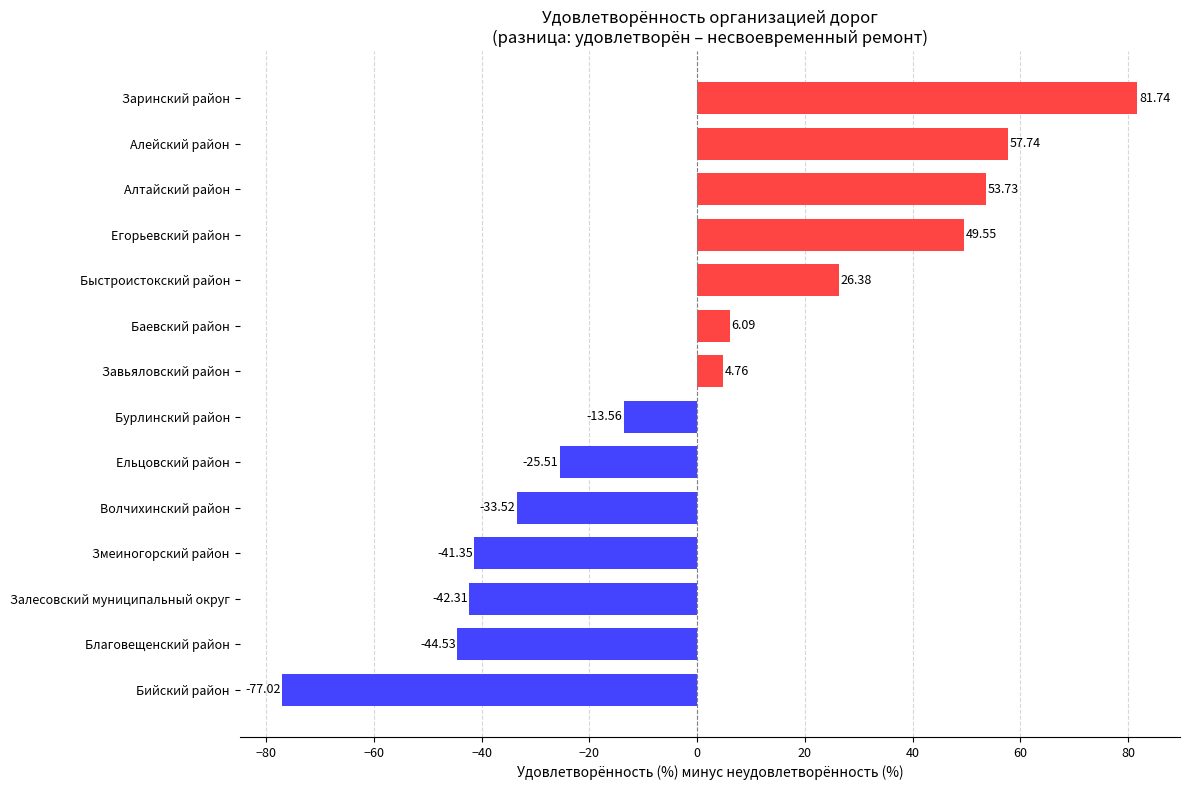

Which label corresponds to the largest value in the chart?

Заринский район